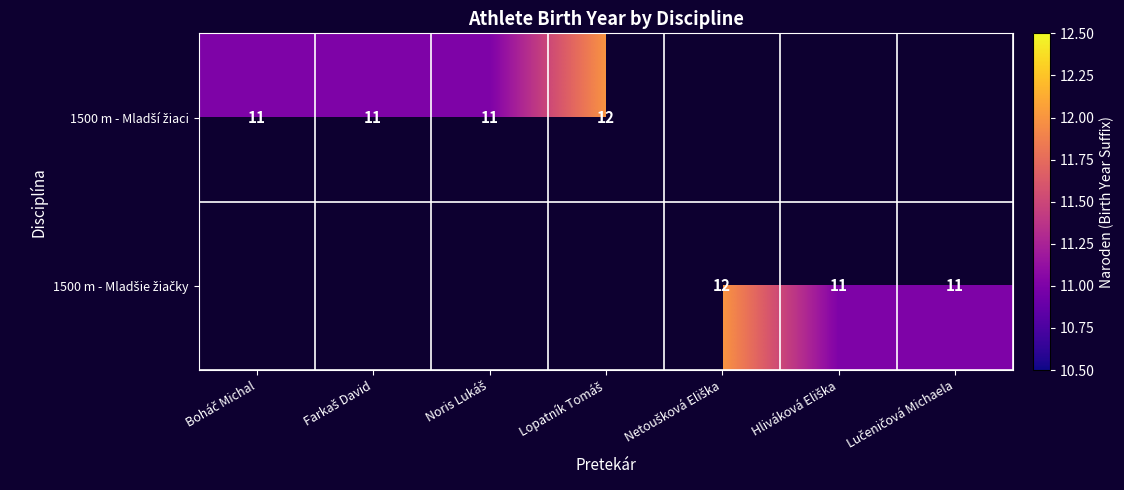

How many categories are shown in the chart?

7